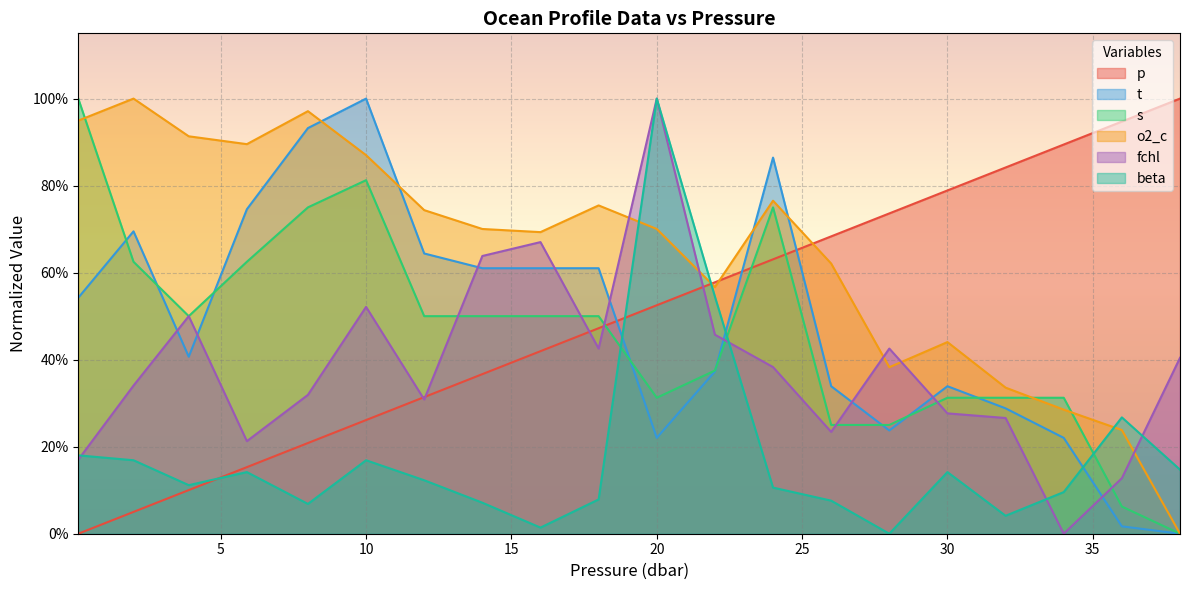

The t series shows 0.4 at 22.0. True or false?

True